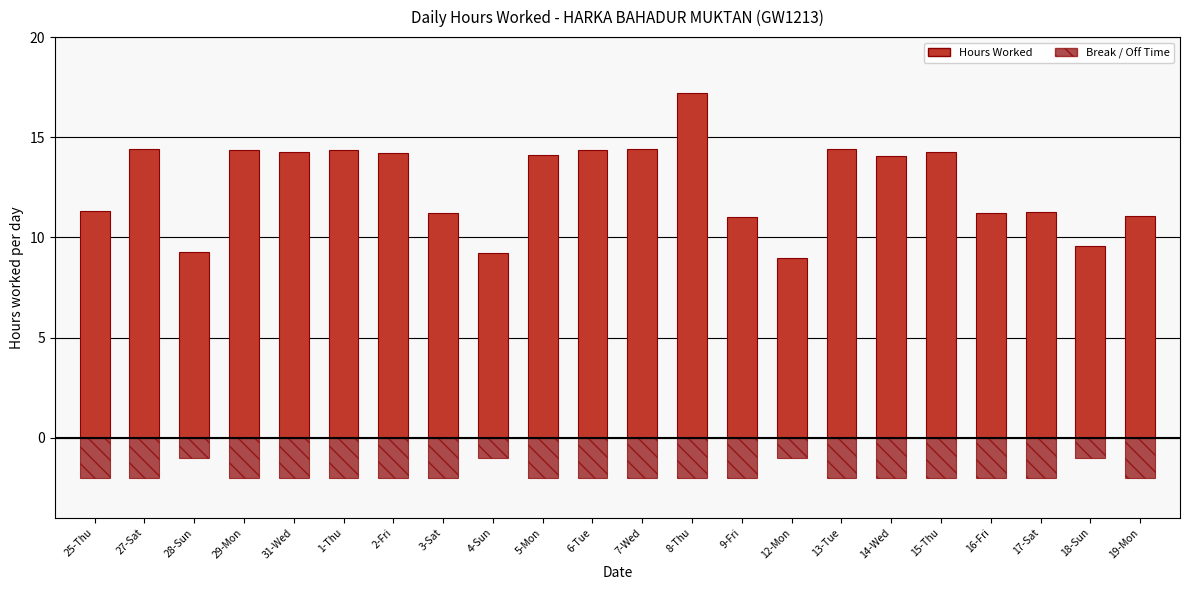

At which label is Hours Worked closest to 13?

14-Wed